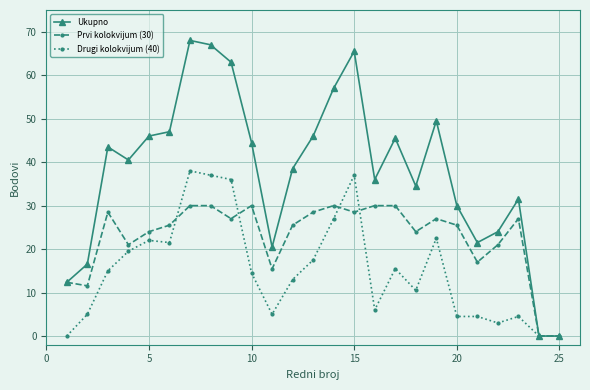

What is the value of the Drugi kolokvijum (40) point at the 14th from the left?

27.0